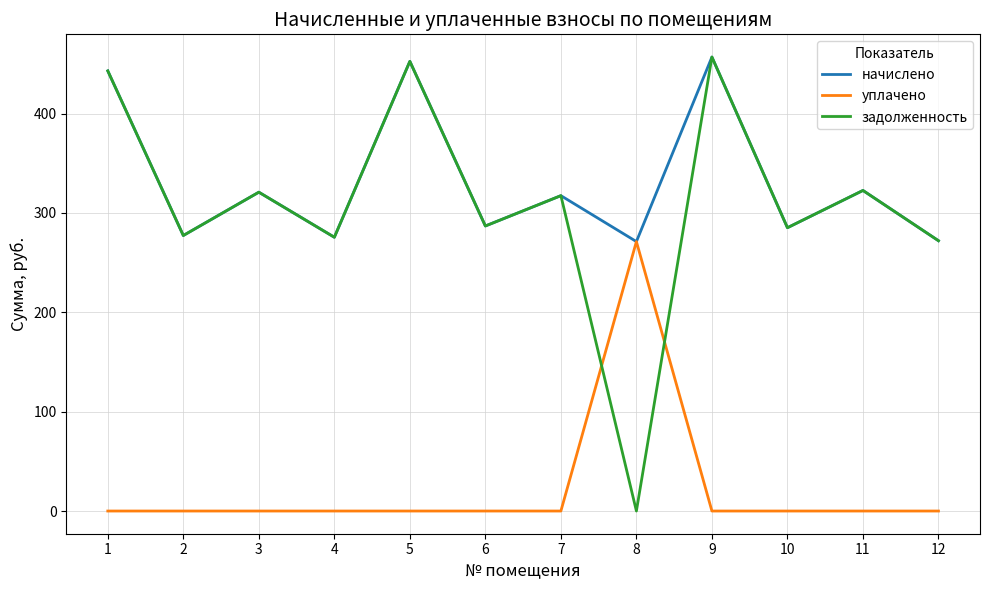

What is the average value of the уплачено series?

22.6